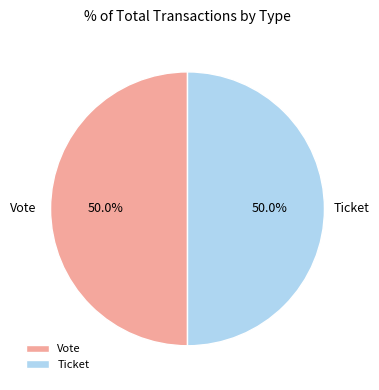

Approximately how many times larger is the value at Vote compared to Ticket?

1.0